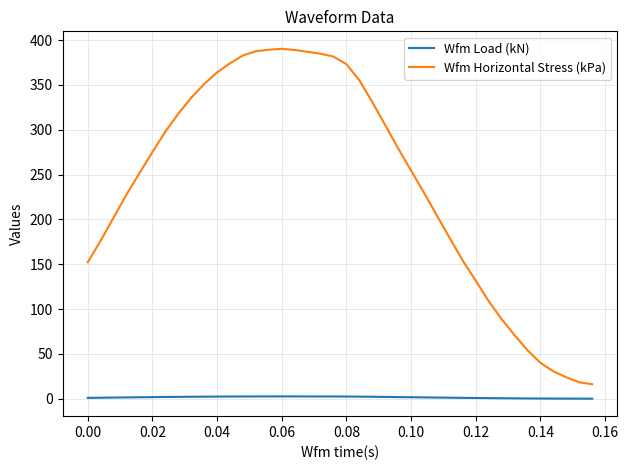

What is the maximum value for Wfm Horizontal Stress (kPa)?

390.3